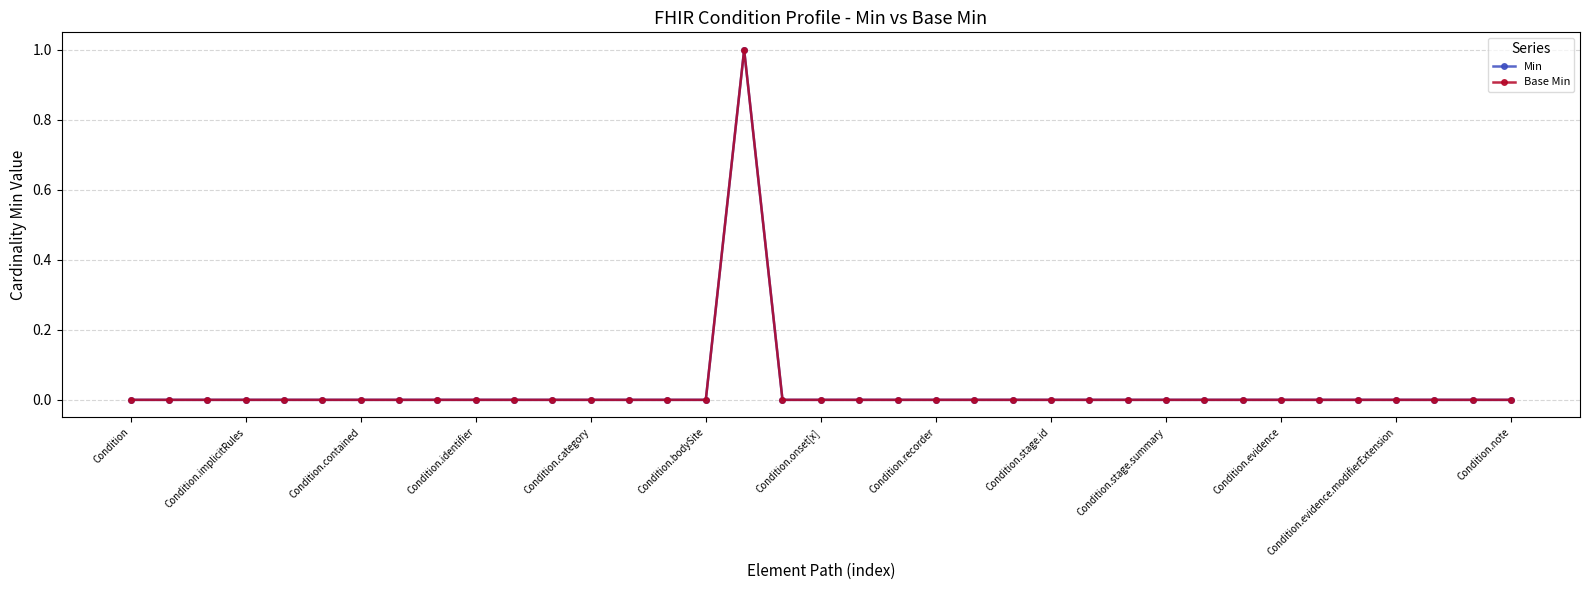

Does the chart display data point markers on the line(s)?

Yes